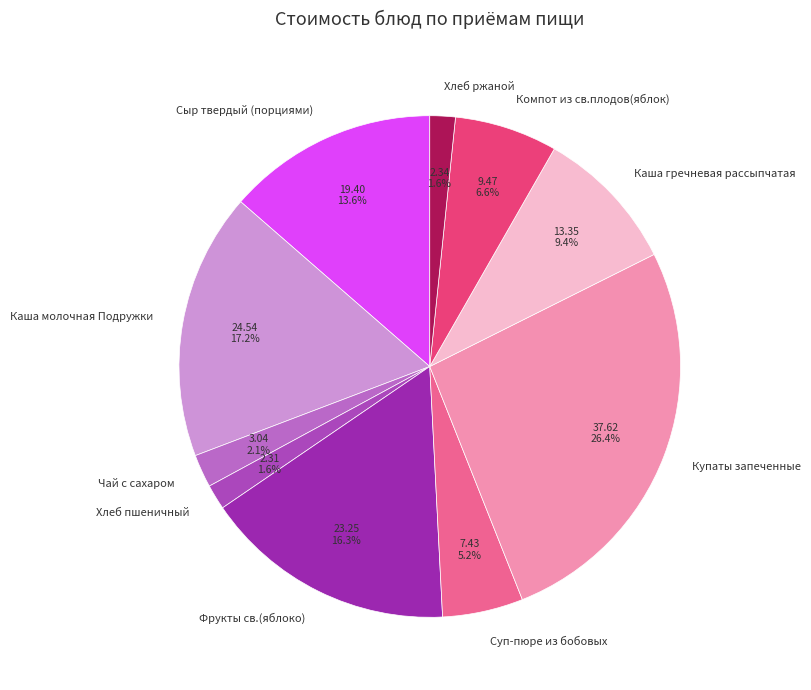

Do Хлеб пшеничный and Фрукты св.(яблоко) together represent more than half of the pie?

No